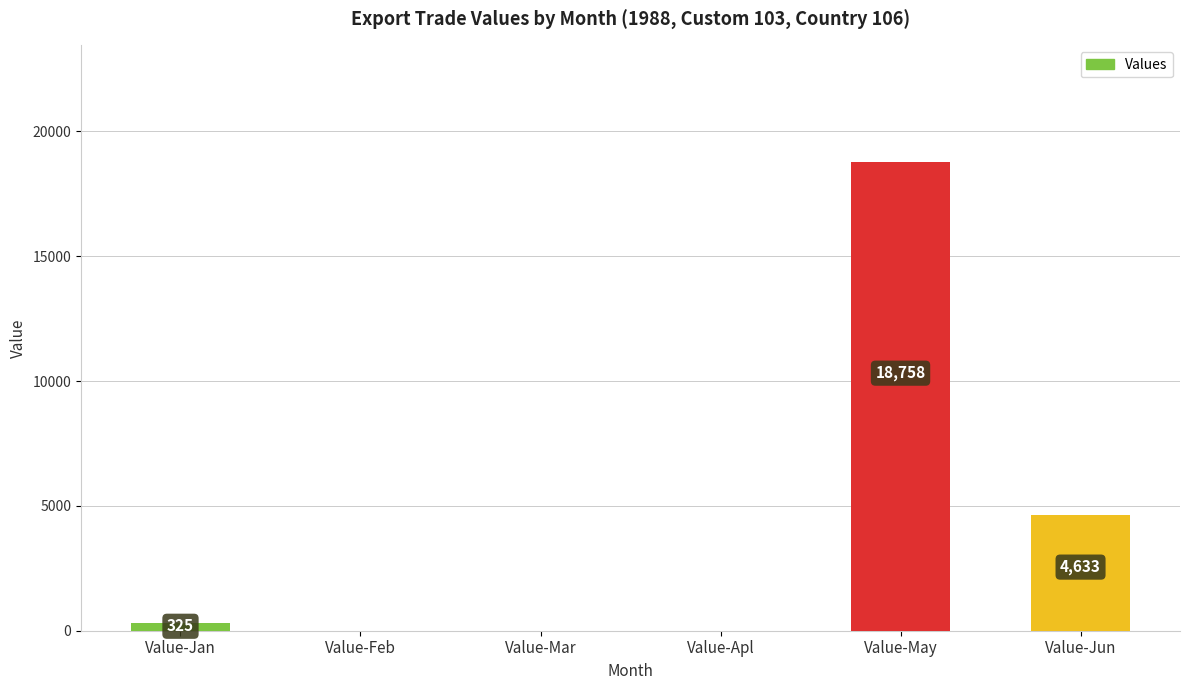

At which label is the value closest to 9379?

Value-Jun